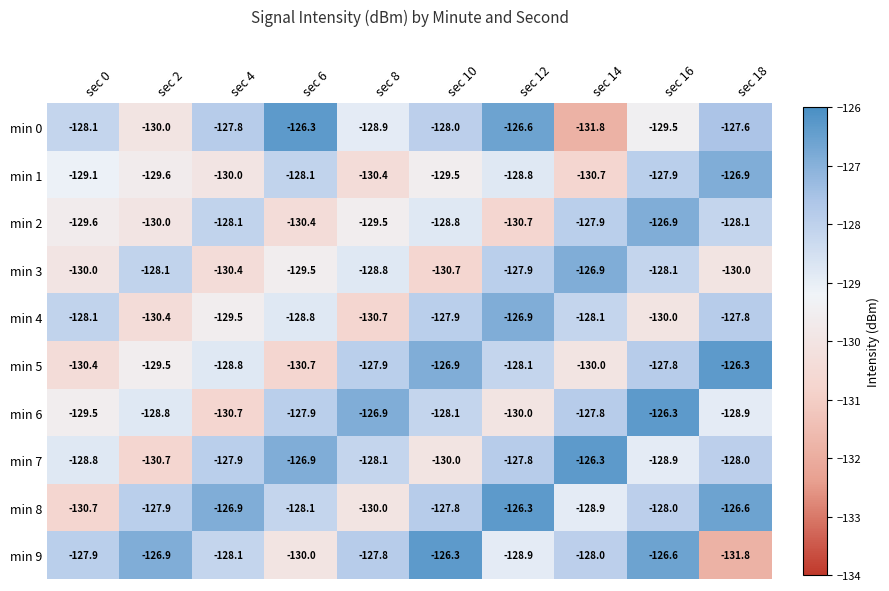

What is the spread (max minus min) of values at sec 10?

4.4